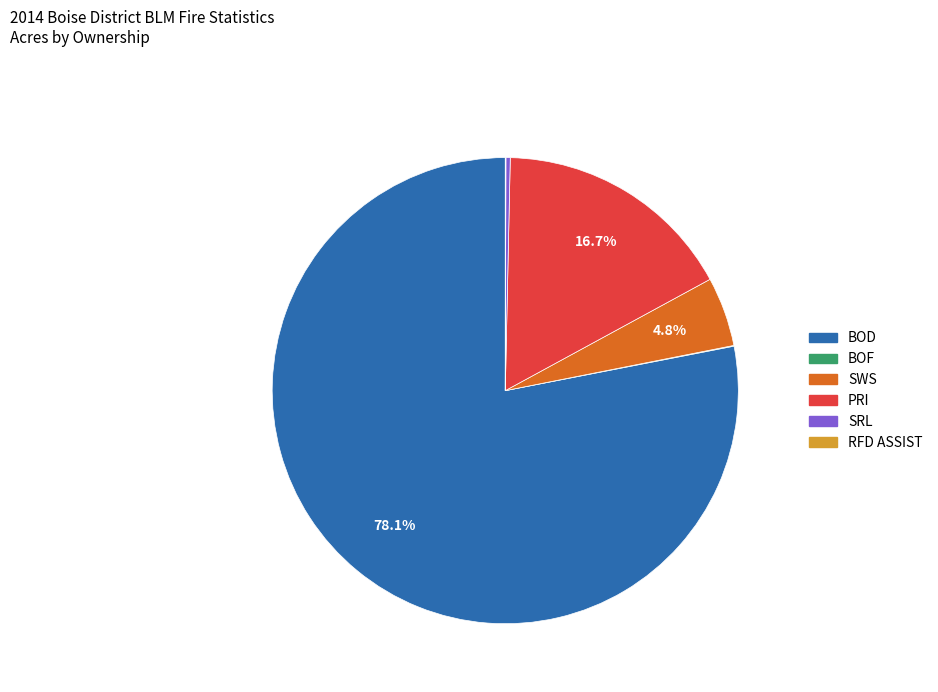

Does SWS represent more than half of the total?

No